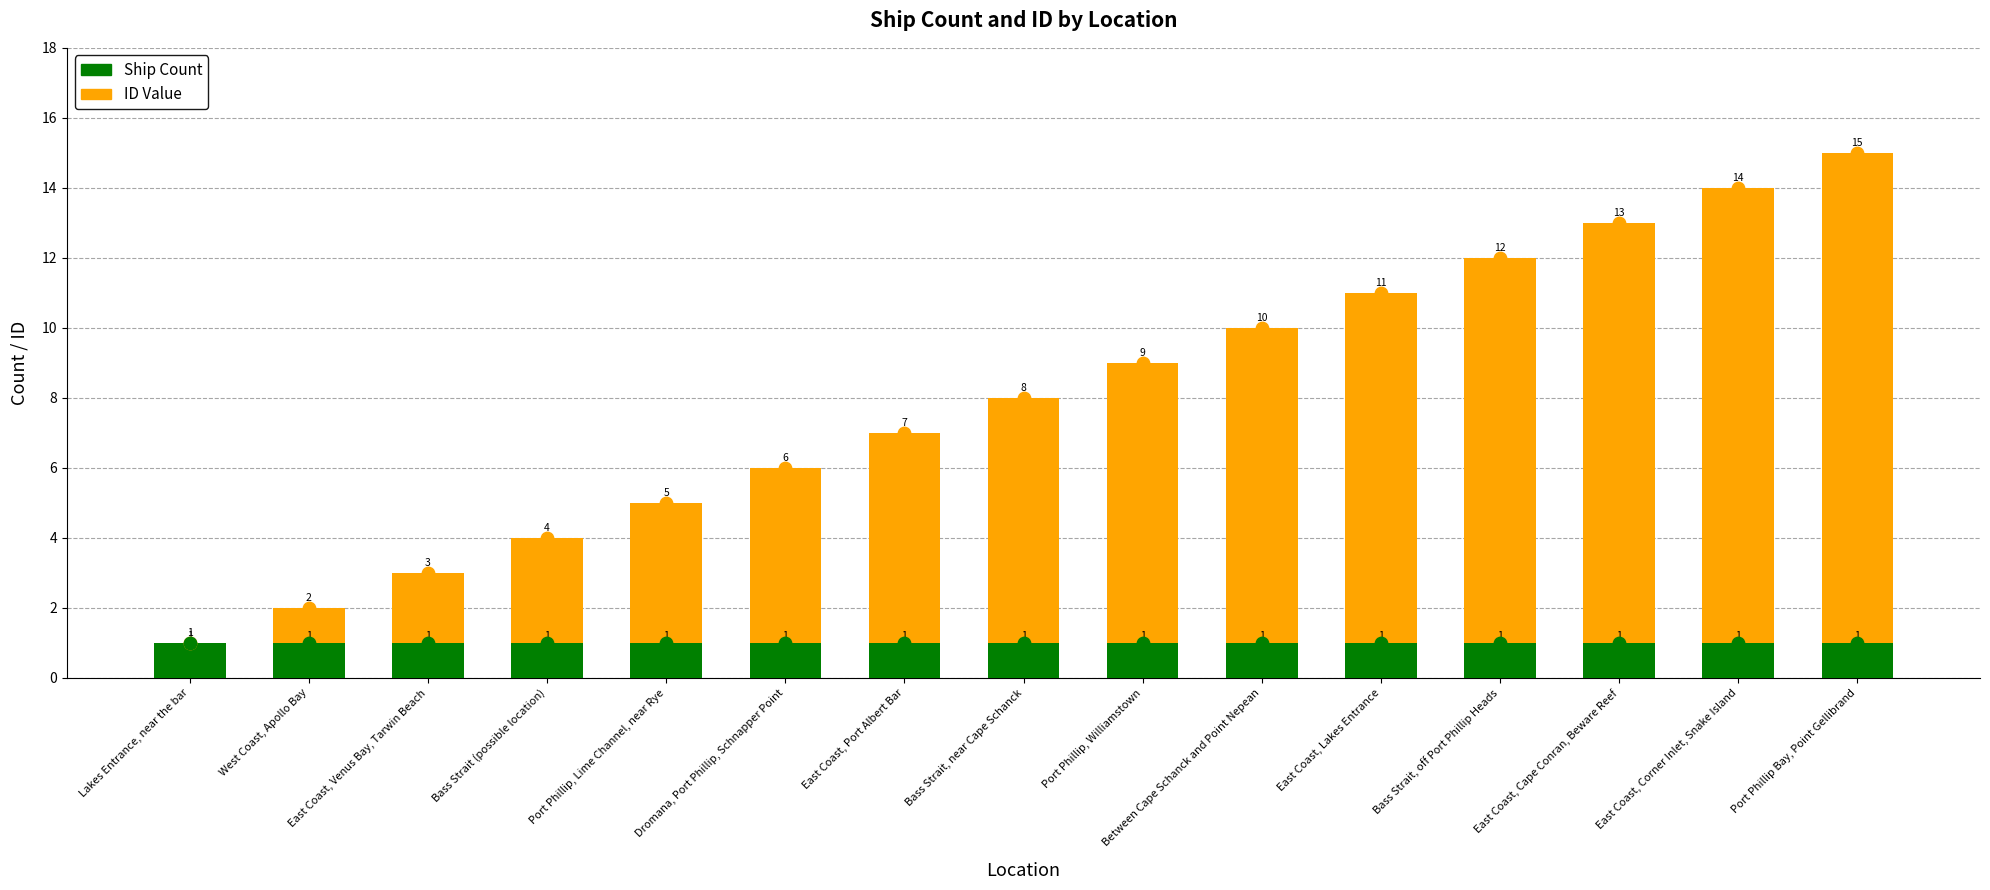

At which category is the sum across all series the highest?

Port Phillip Bay, Point Gellibrand